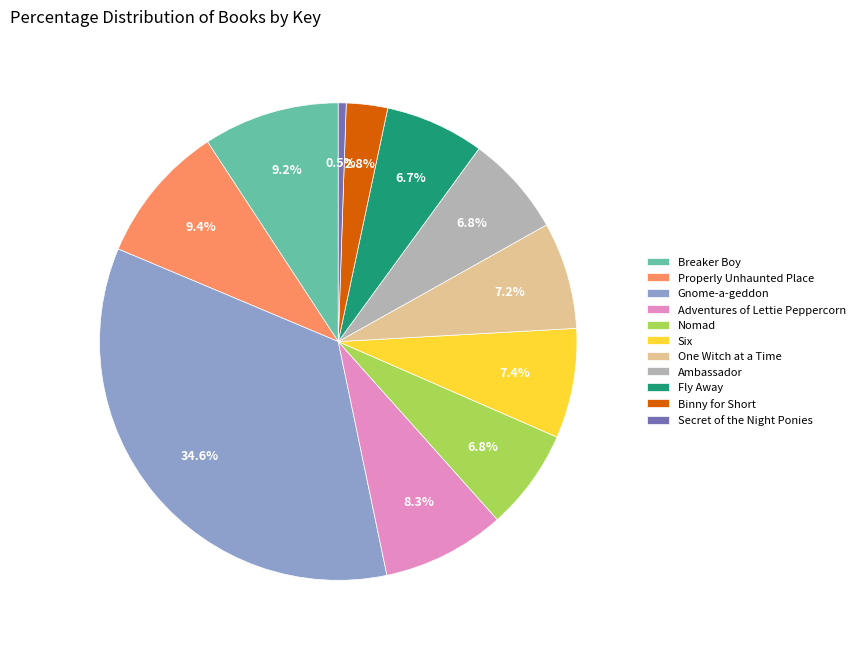

To the nearest percent, what is the average slice percentage?

9%